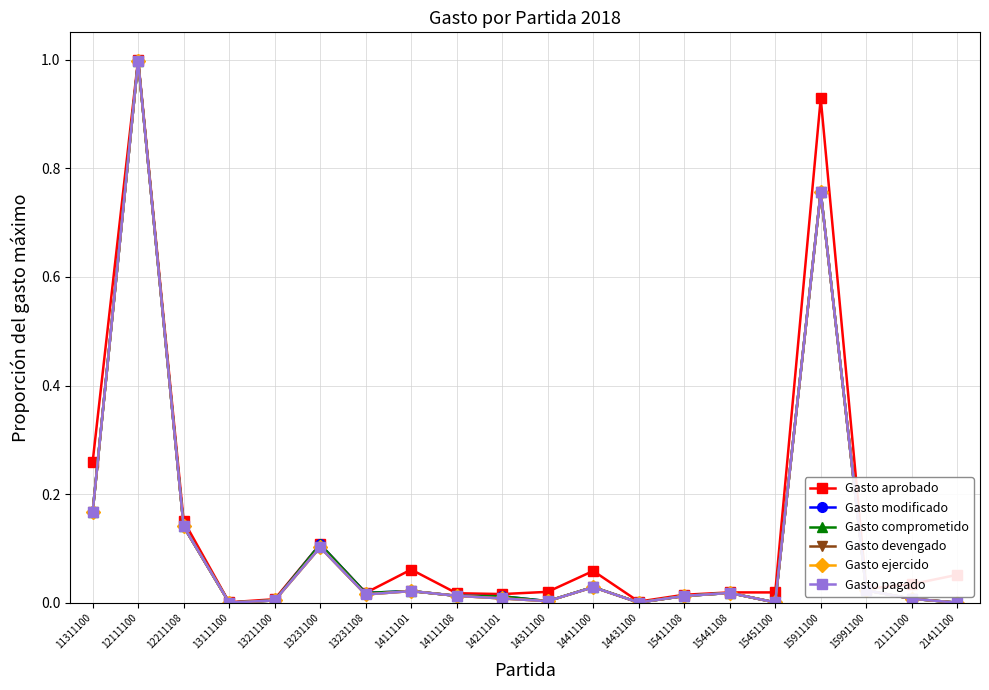

The value of Gasto modificado at 12111100 is 0.3. True or false?

False